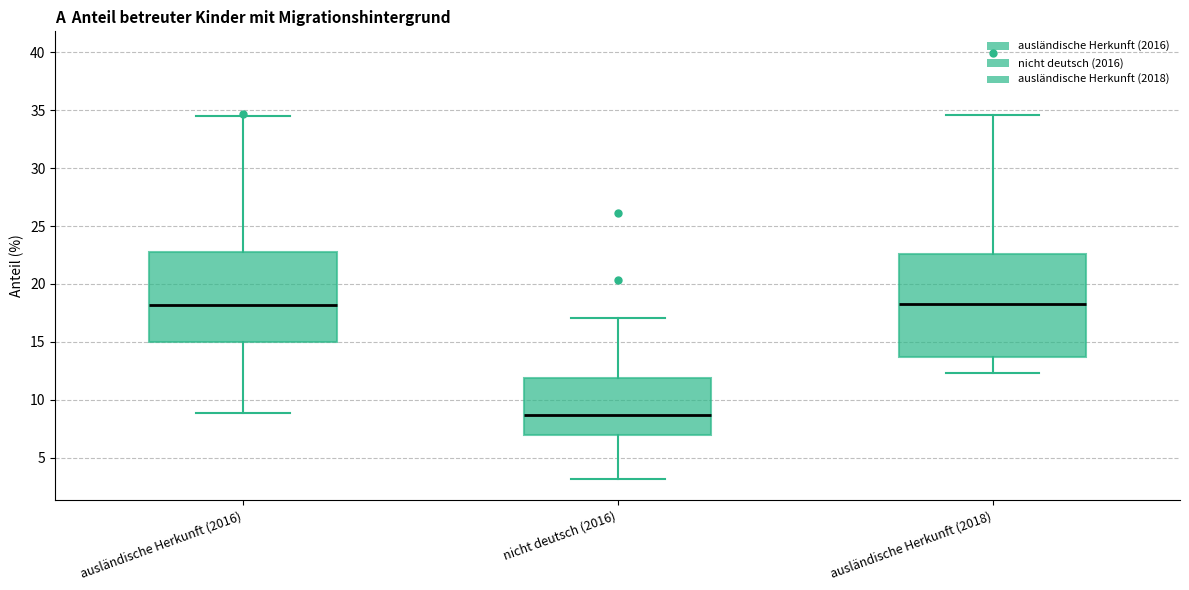

Where is the upper edge of the box for ausländische Herkunft (2016) on the y-axis? The values are not printed on the chart, so give them approximately, as read against the axis.

23.0